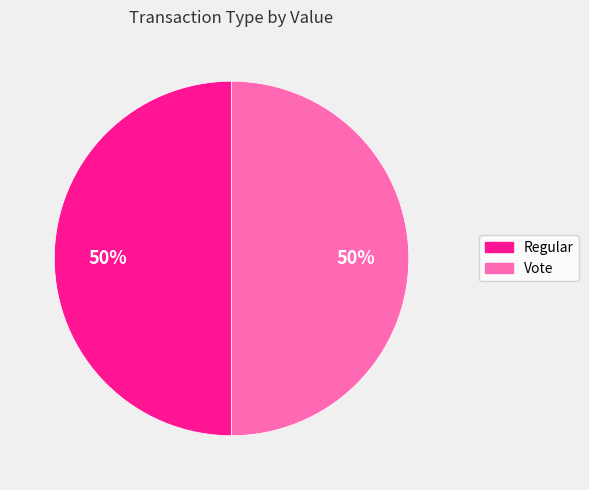

What percentage is the Regular slice, to the nearest percent?

50%